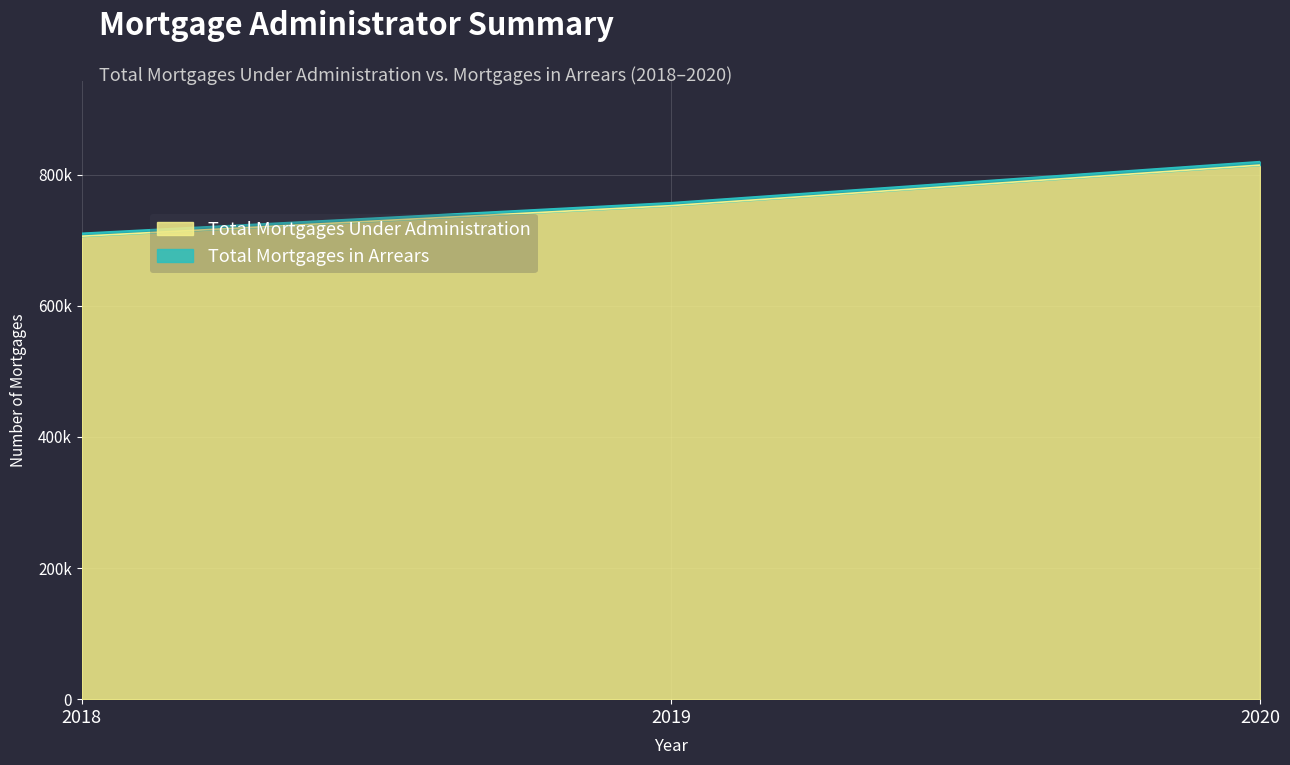

What is the ratio of the value at 2019 to the value at 2020?

0.9